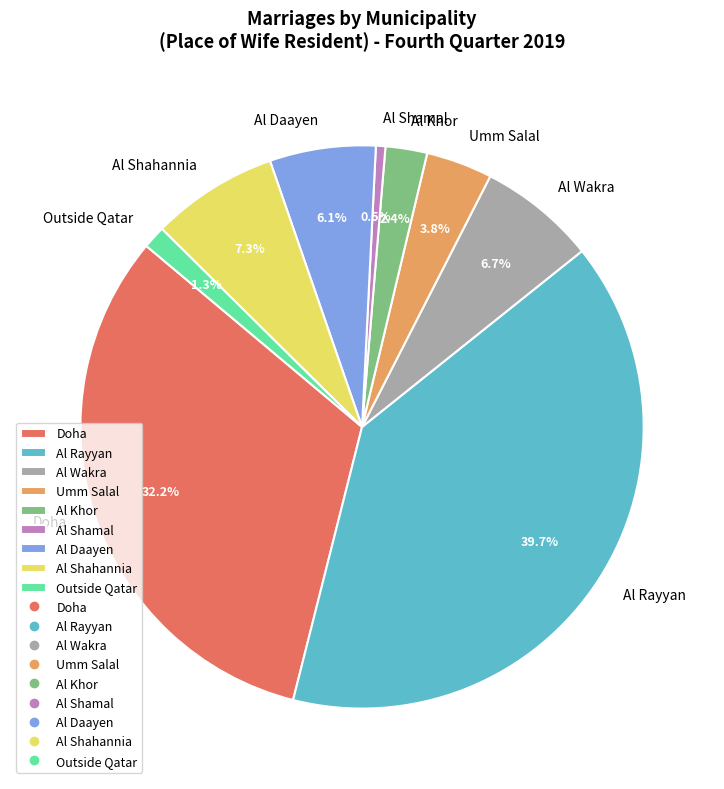

What percentage do Al Wakra and Doha together represent?

38.9%